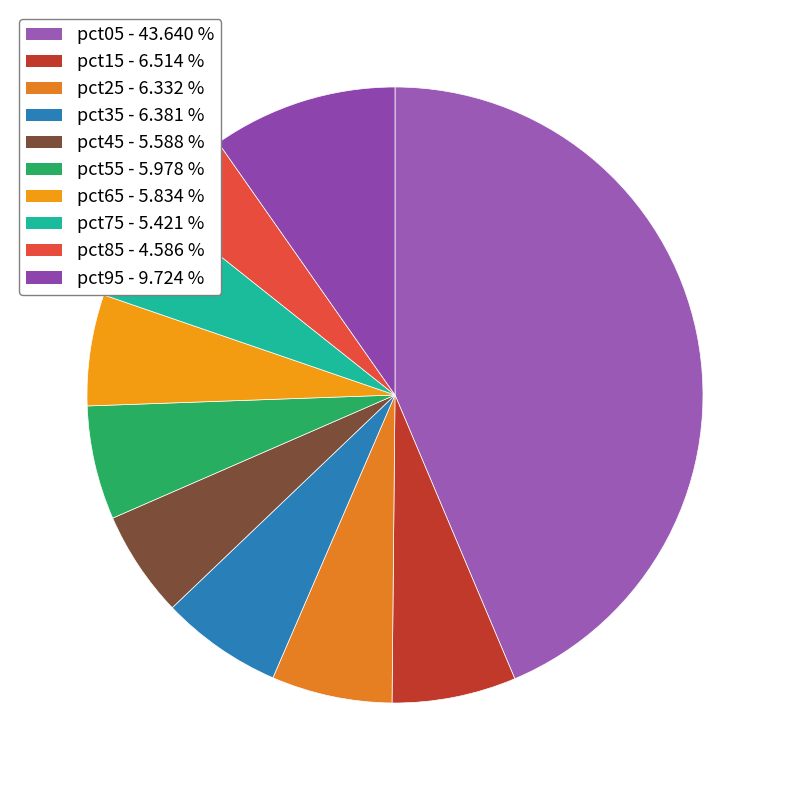

Count the number of slices in the pie.

10